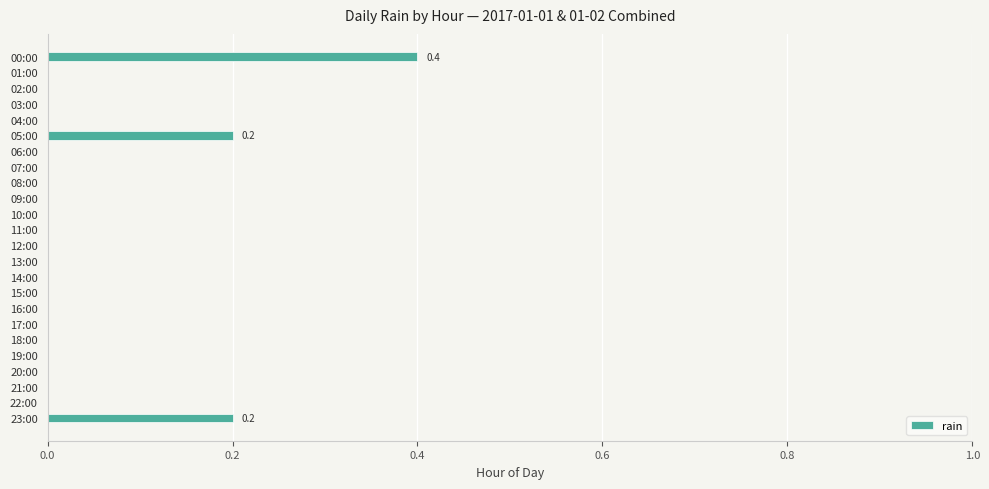

The value at 14:00 is 0.0. True or false?

True